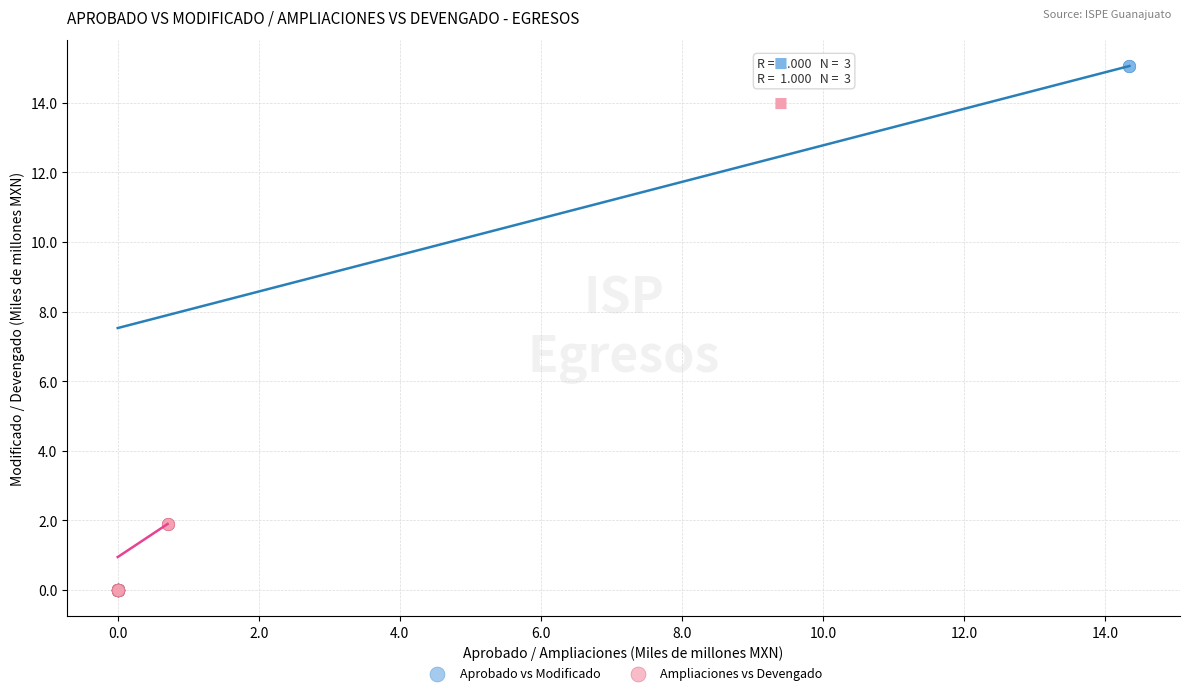

Which series has the widest spread of Y values?

Aprobado vs Modificado